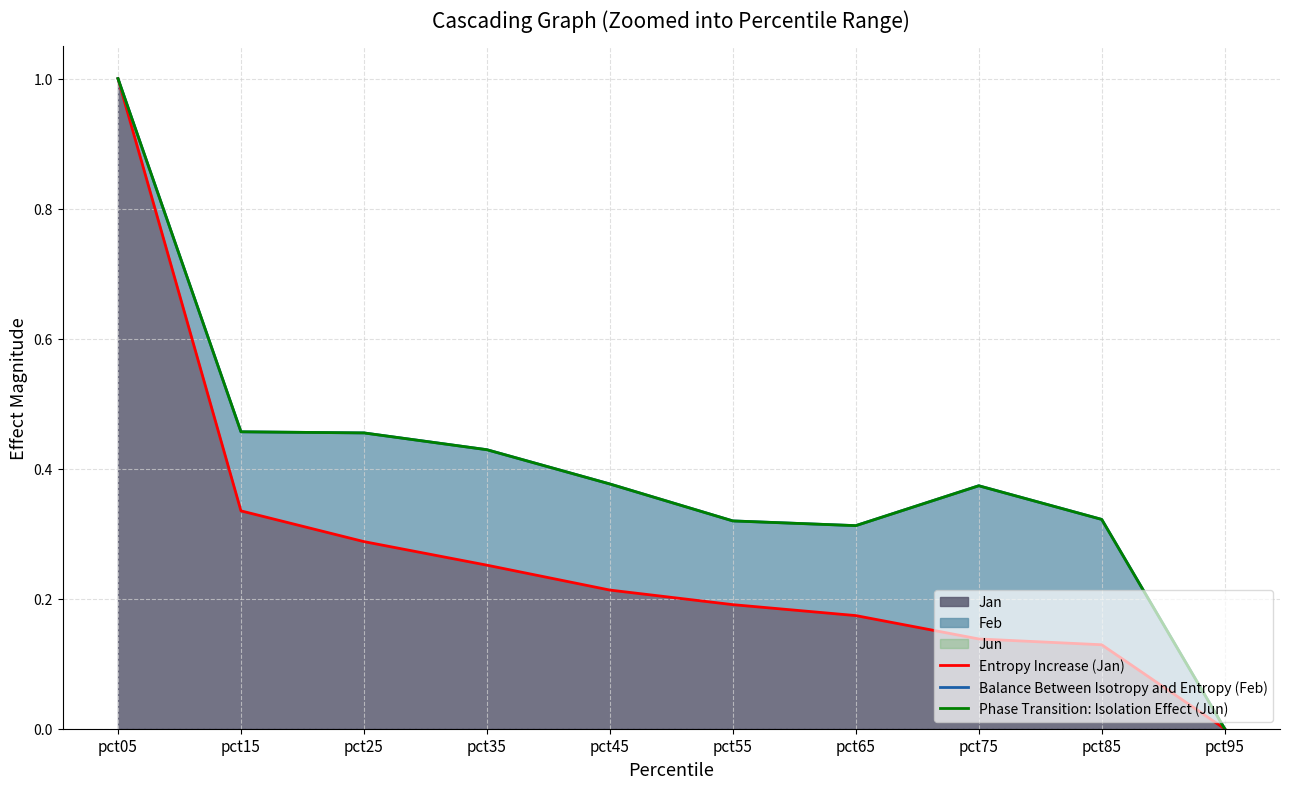

What is the value of the Entropy Increase (Jan) point at the 7th from the left?

0.2